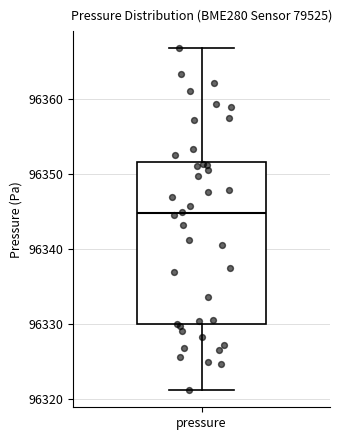

Where does the lower whisker of the box for pressure end on the y-axis? The values are not printed on the chart, so give them approximately, as read against the axis.

96321